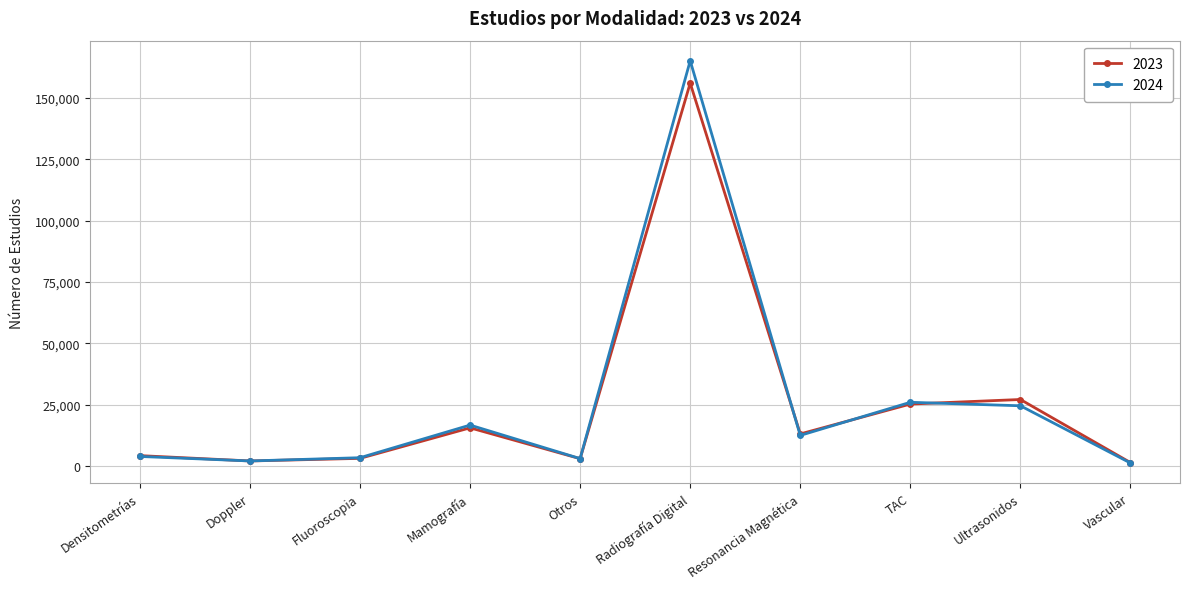

At how many categories does at least one series exceed 43375?

1